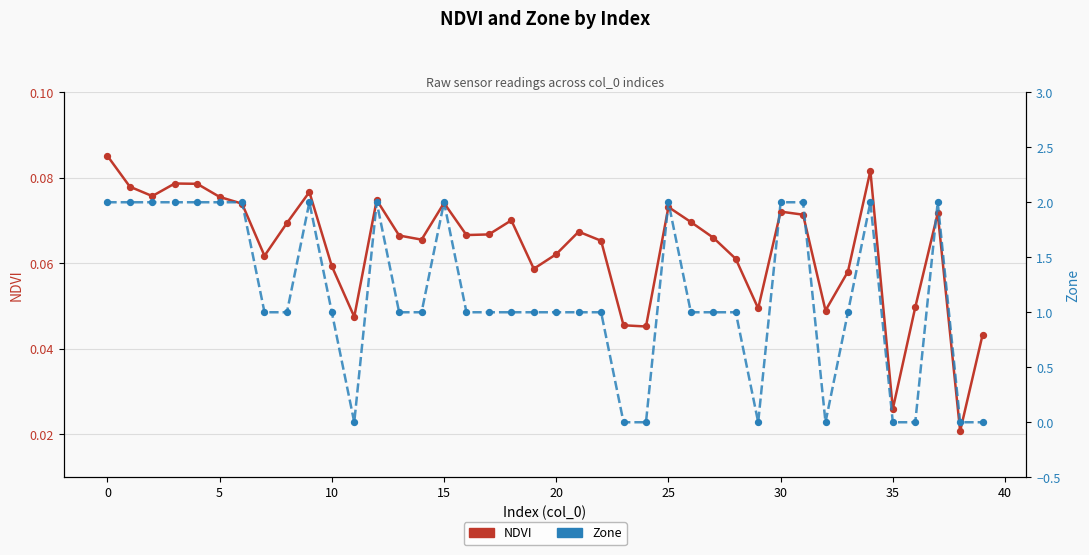

Which series has the largest total across all categories?

Zone